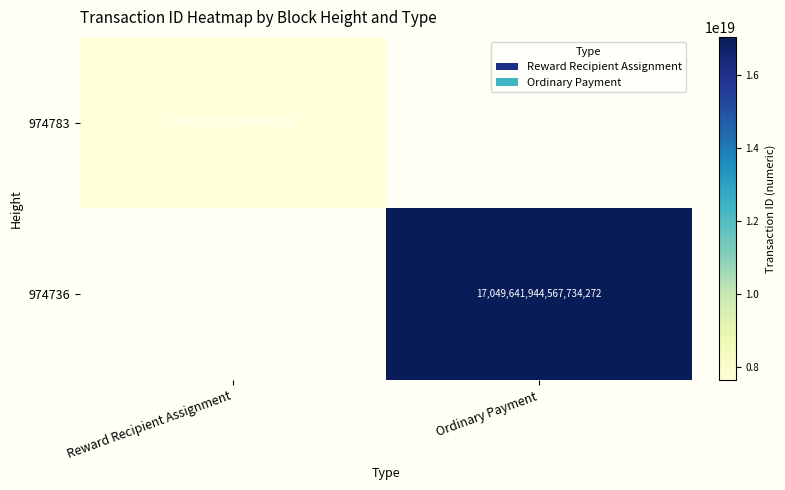

Is it true that 974736 equals 30671010426575904768 at Ordinary Payment?

False